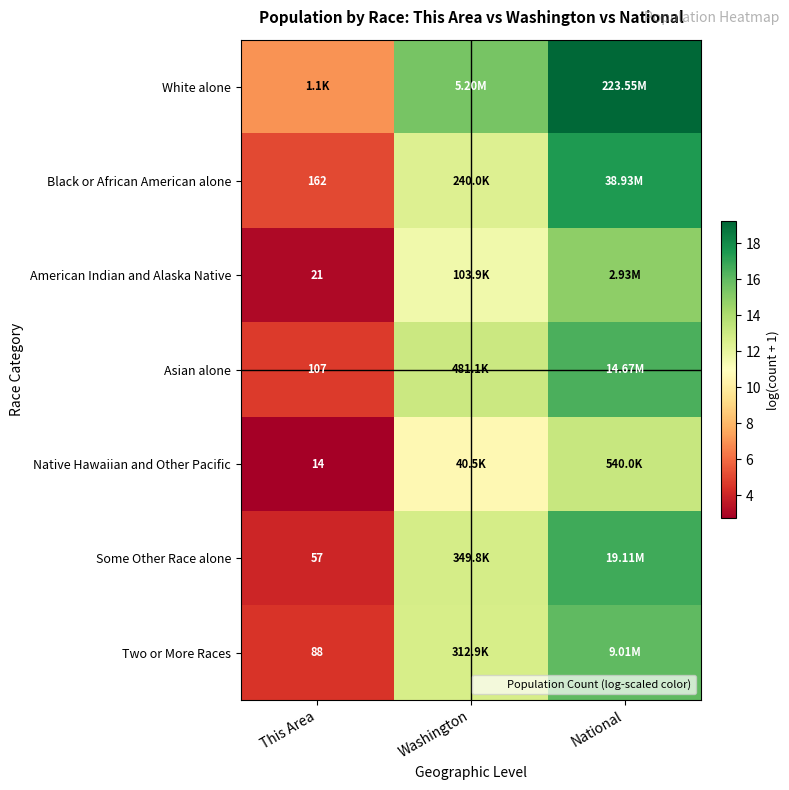

Rank the series at National from lowest to highest value.

Native Hawaiian and Other Pacific, American Indian and Alaska Native, Two or More Races, Asian alone, Some Other Race alone, Black or African American alone, White alone